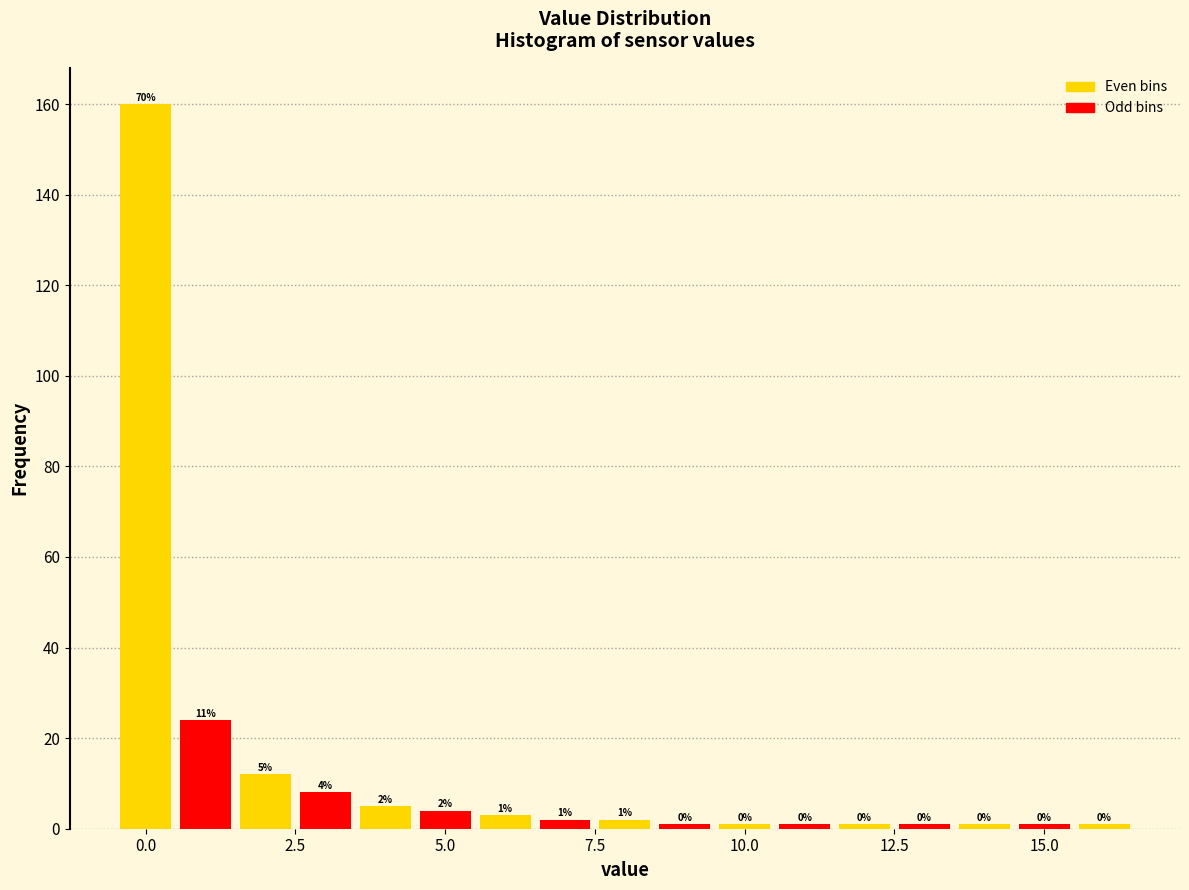

Around what value on the x-axis is the tallest bar? Give the approximate position of its centre, as read against the axis.

0.0